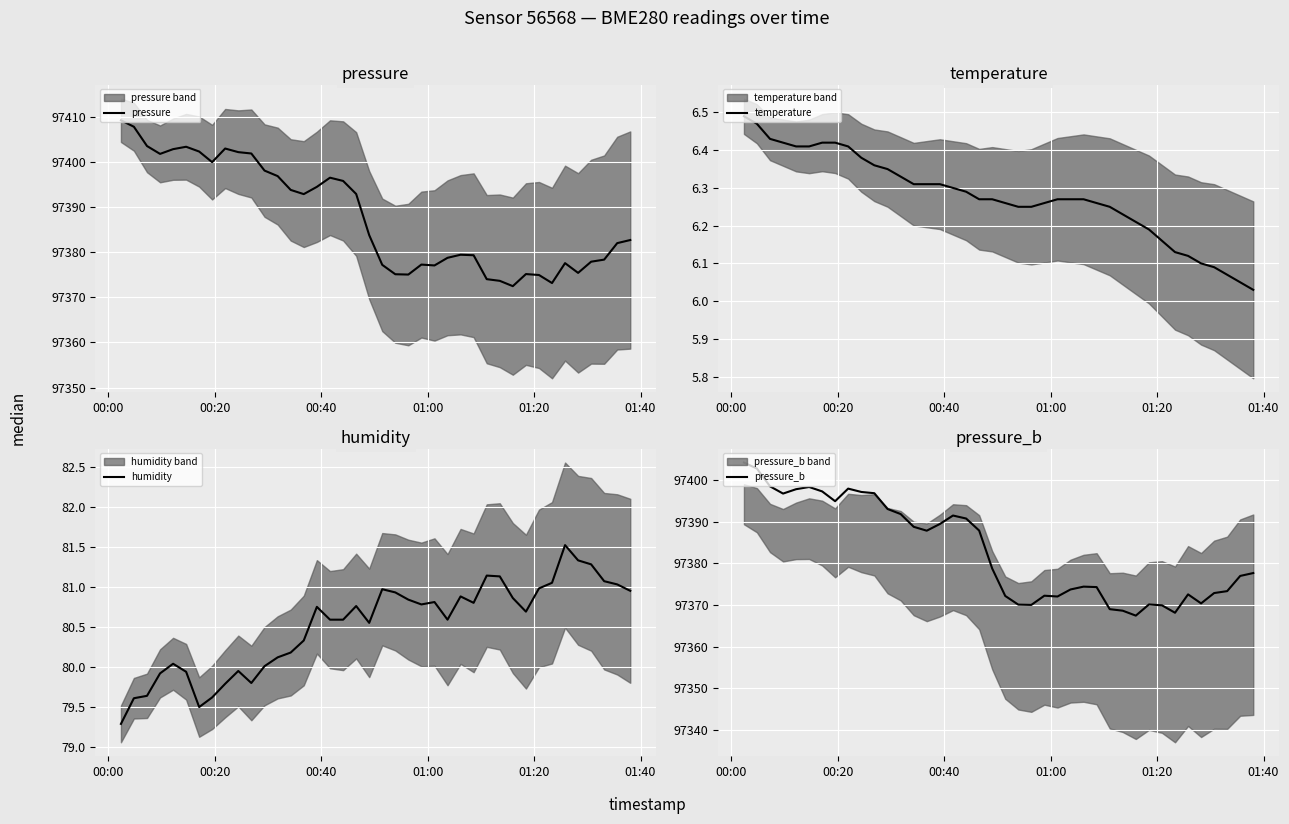

What are all the series names shown in the legend?

pressure, temperature, humidity, pressure_b